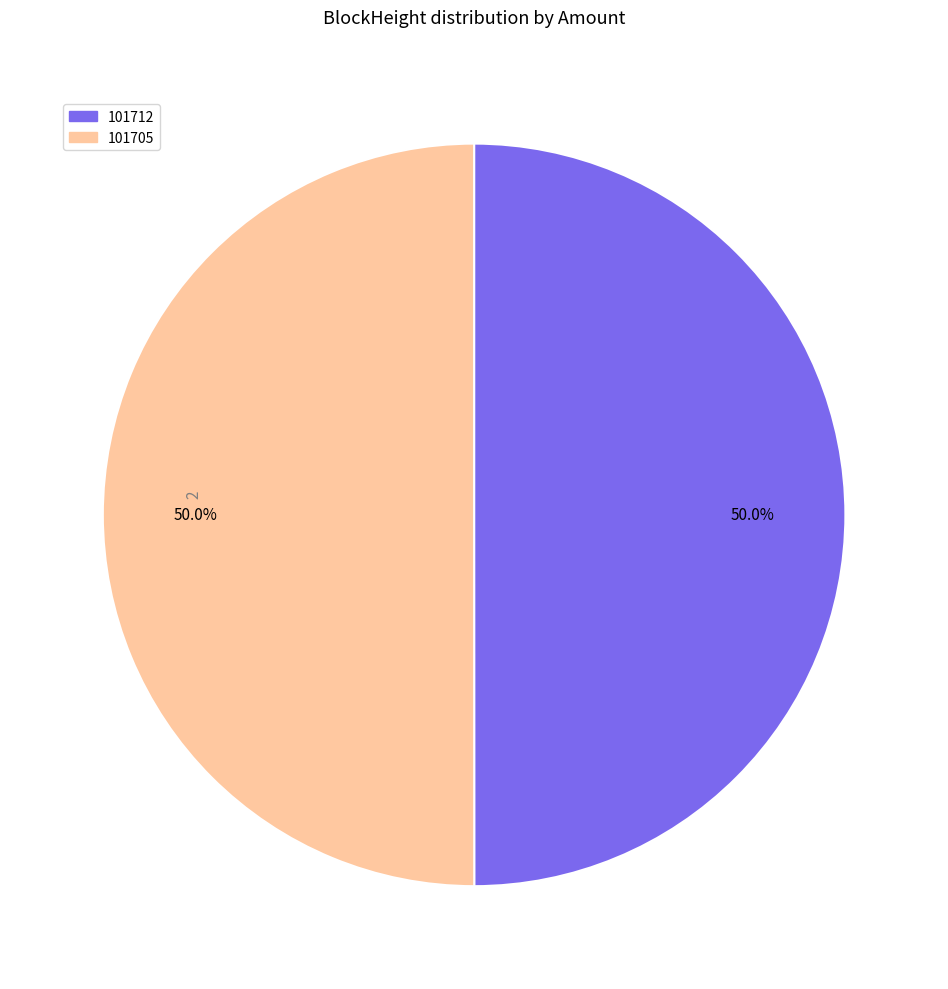

What portion of the pie excludes 101712?

50.0%